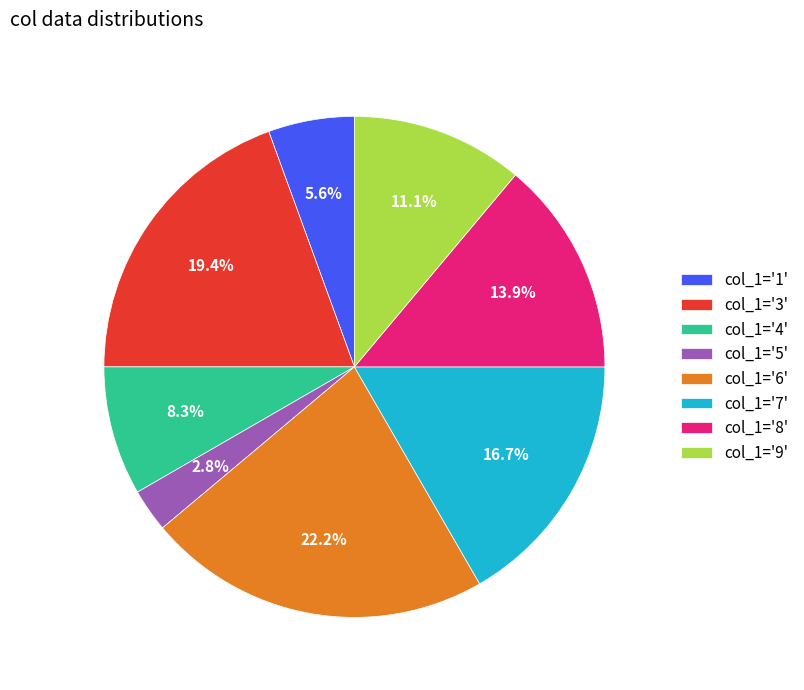

Which category has the biggest portion of the pie?

col_1='6'